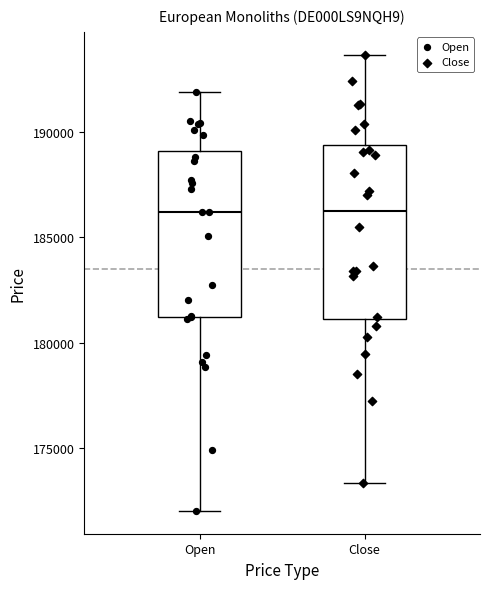

Reading left to right, transcribe this box plot: for each box, give where its median line is, the range the box spans, and where its two whiskers end, as read against the y-axis. The values are not printed on the chart, so give them approximately, as read against the axis.

Open: median 186000, box 181000 to 189000, whiskers 172000 to 192000
Close: median 186500, box 181000 to 189500, whiskers 173500 to 193500